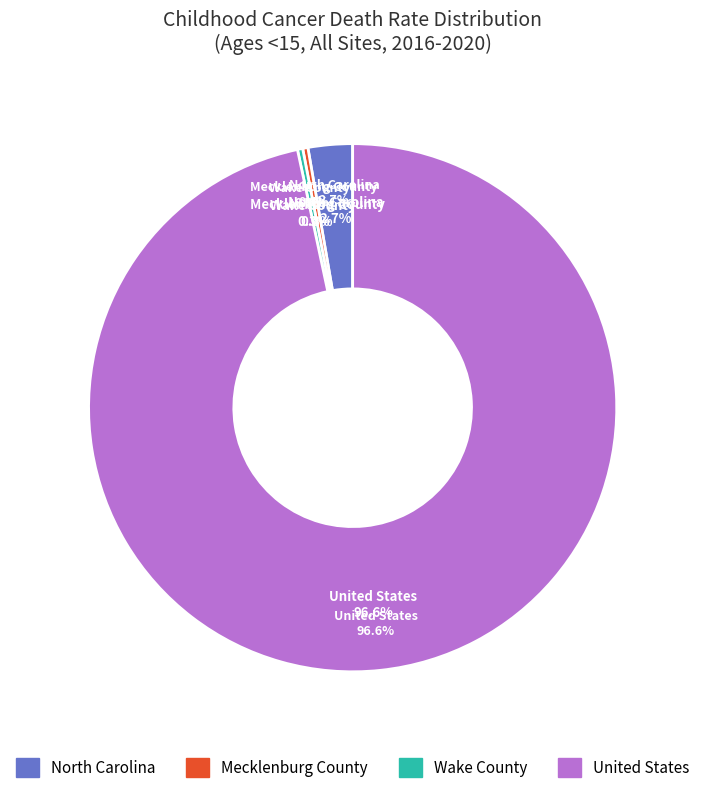

Is it true that United States is 97% of the pie?

True